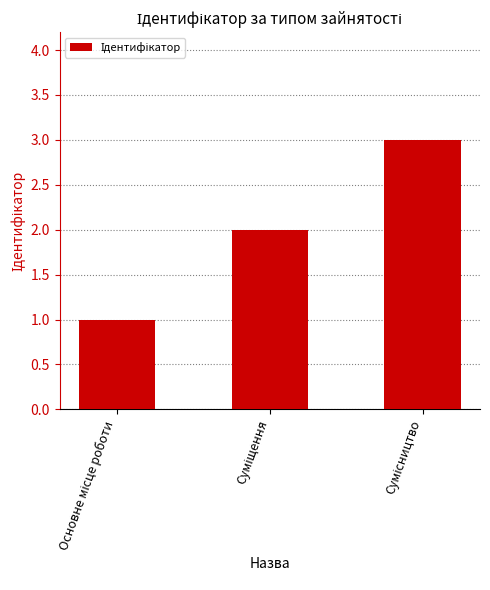

How many values are between 1 and 3?

3